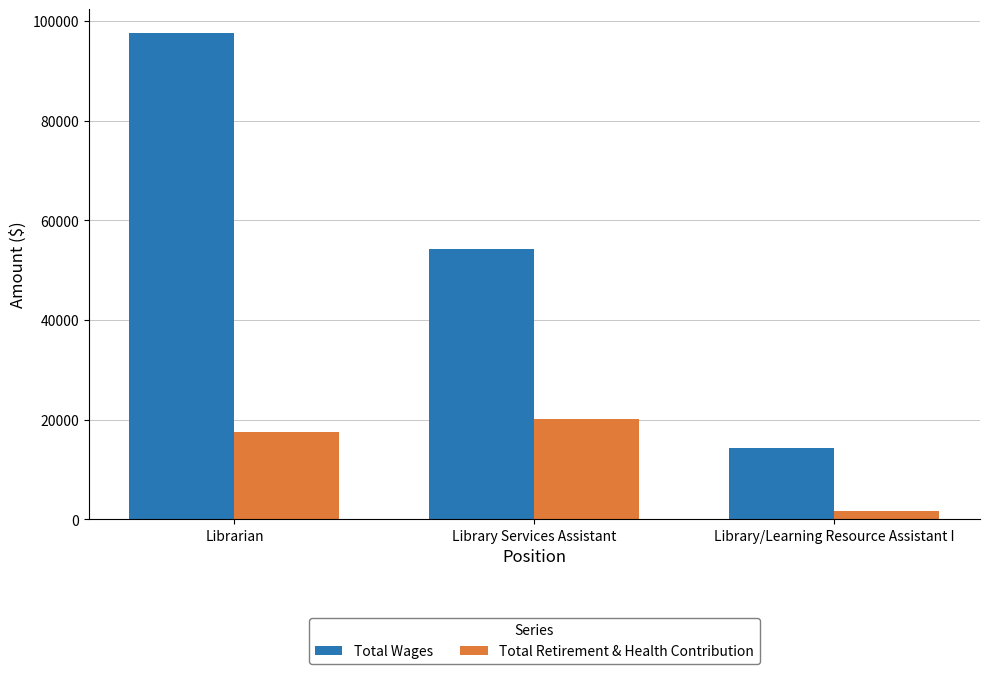

Rank the series by their maximum value, from highest to lowest.

Total Wages, Total Retirement & Health Contribution